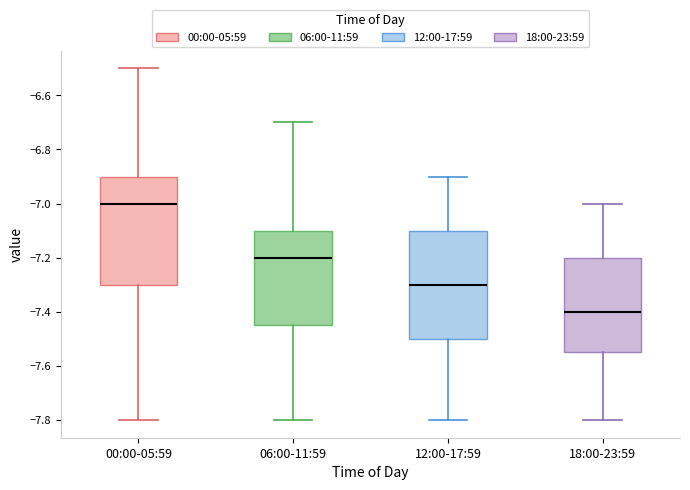

Reading left to right, transcribe this box plot: for each box, give where its median line is, the range the box spans, and where its two whiskers end, as read against the y-axis. The values are not printed on the chart, so give them approximately, as read against the axis.

00:00-05:59: median -7.00, box -7.30 to -6.90, whiskers -7.80 to -6.50
06:00-11:59: median -7.20, box -7.44 to -7.10, whiskers -7.80 to -6.70
12:00-17:59: median -7.30, box -7.50 to -7.10, whiskers -7.80 to -6.90
18:00-23:59: median -7.40, box -7.54 to -7.20, whiskers -7.80 to -7.00